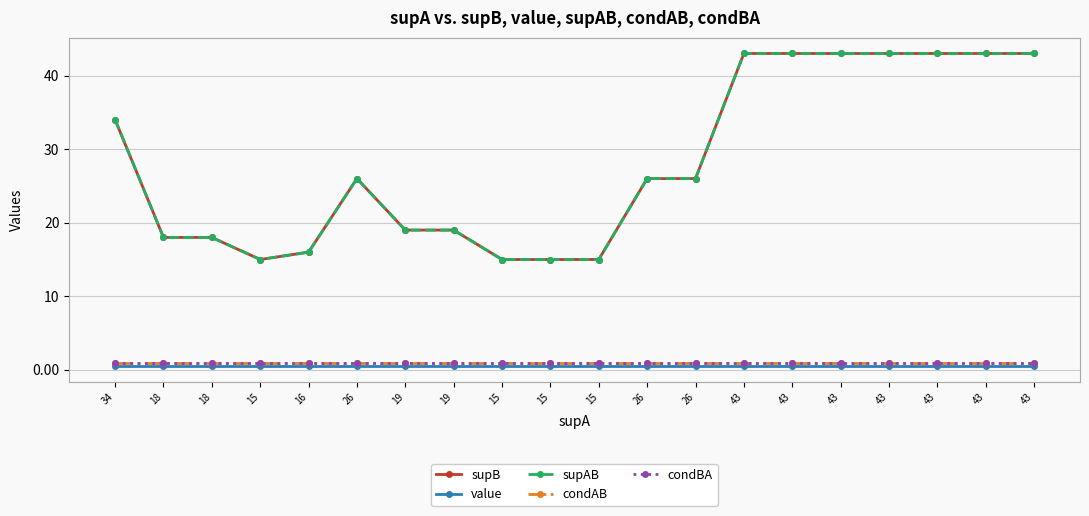

Reading left to right, extract all data points from this chart.

supB: 34.0	18.0	18.0	15.0	16.0	26.0	19.0	19.0	15.0	15.0	15.0	26.0	26.0	43.0	43.0	43.0	43.0	43.0	43.0	43.0
value: 0.5	0.5	0.5	0.5	0.5	0.5	0.5	0.5	0.5	0.5	0.5	0.5	0.5	0.5	0.5	0.5	0.5	0.5	0.5	0.5
supAB: 34.0	18.0	18.0	15.0	16.0	26.0	19.0	19.0	15.0	15.0	15.0	26.0	26.0	43.0	43.0	43.0	43.0	43.0	43.0	43.0
condAB: 1.0	1.0	1.0	1.0	1.0	1.0	1.0	1.0	1.0	1.0	1.0	1.0	1.0	1.0	1.0	1.0	1.0	1.0	1.0	1.0
condBA: 1.0	1.0	1.0	1.0	1.0	1.0	1.0	1.0	1.0	1.0	1.0	1.0	1.0	1.0	1.0	1.0	1.0	1.0	1.0	1.0